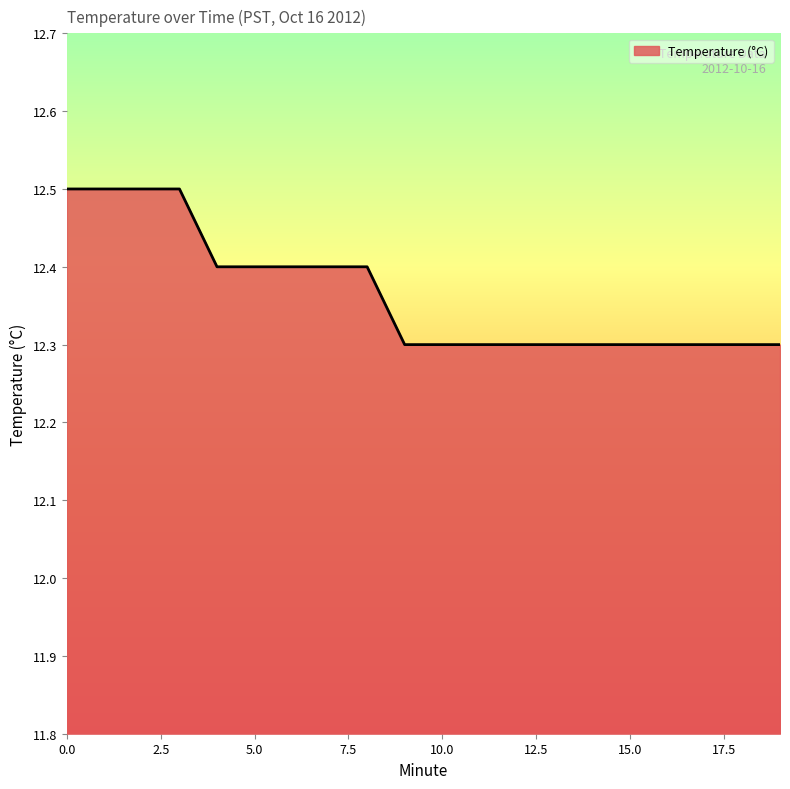

Count the values in the range 12 to 13.

20